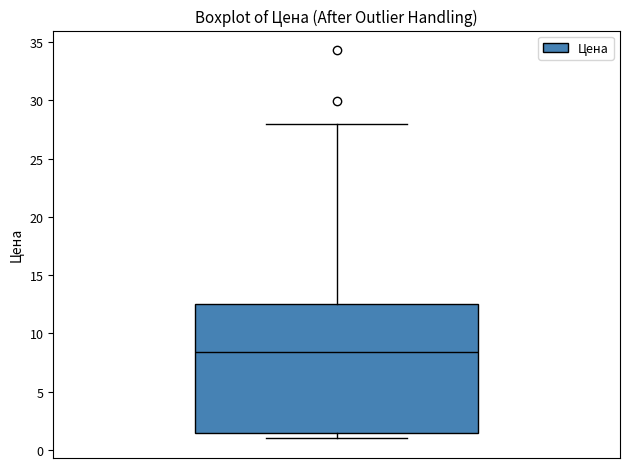

Transcribe this box plot: give where the median line is, the range the box spans, and where the two whiskers end, as read against the y-axis. The values are not printed on the chart, so give them approximately, as read against the axis.

median 8.5, box 1.5 to 12.5, whiskers 1.0 to 28.0